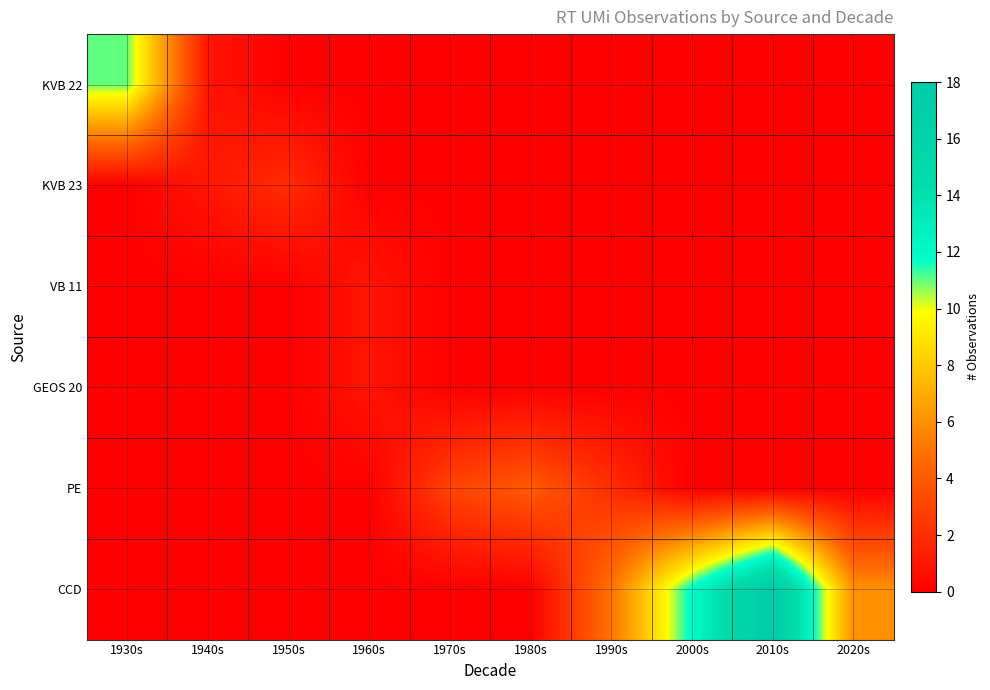

Reading left to right, list all the values displayed in this chart.

KVB 22: 1930s=11	1940s=1	1950s=0	1960s=0	1970s=0	1980s=0	1990s=0	2000s=0	2010s=0	2020s=0
KVB 23: 1930s=0	1940s=1	1950s=2	1960s=0	1970s=0	1980s=0	1990s=0	2000s=0	2010s=0	2020s=0
VB 11: 1930s=0	1940s=0	1950s=0	1960s=1	1970s=0	1980s=0	1990s=0	2000s=0	2010s=0	2020s=0
GEOS 20: 1930s=0	1940s=0	1950s=0	1960s=1	1970s=0	1980s=0	1990s=0	2000s=0	2010s=0	2020s=0
PE: 1930s=0	1940s=0	1950s=0	1960s=0	1970s=3	1980s=4	1990s=2	2000s=0	2010s=0	2020s=0
CCD: 1930s=0	1940s=0	1950s=0	1960s=0	1970s=0	1980s=0	1990s=5	2000s=12	2010s=18	2020s=6